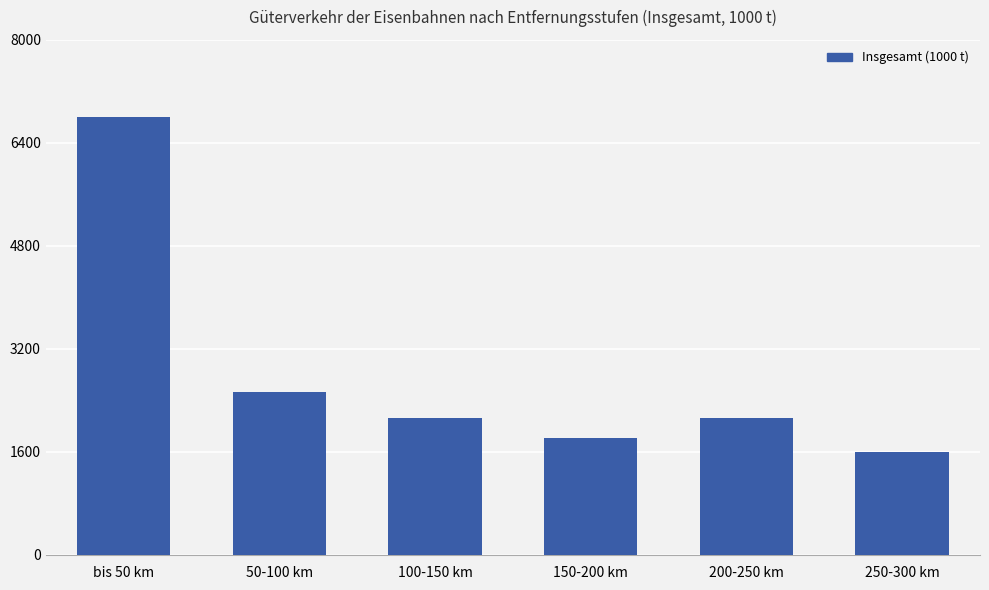

Count the number of categories in the chart.

6